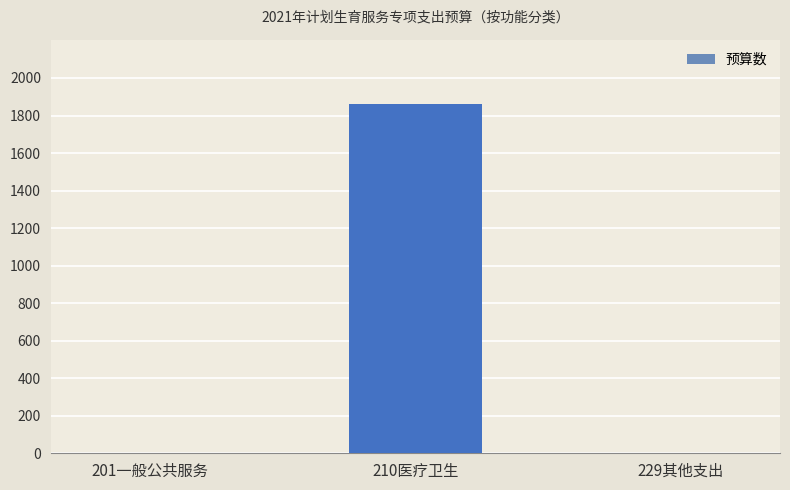

Count the number of data series in this chart.

1